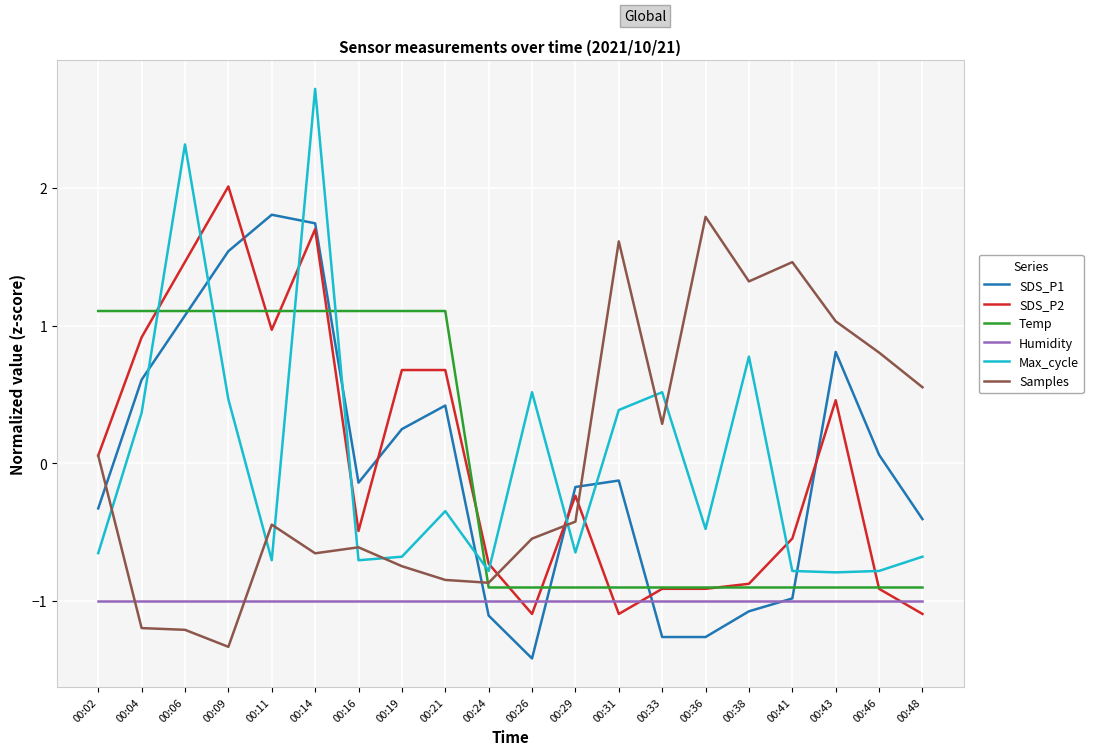

Does the chart have visible grid lines?

Yes